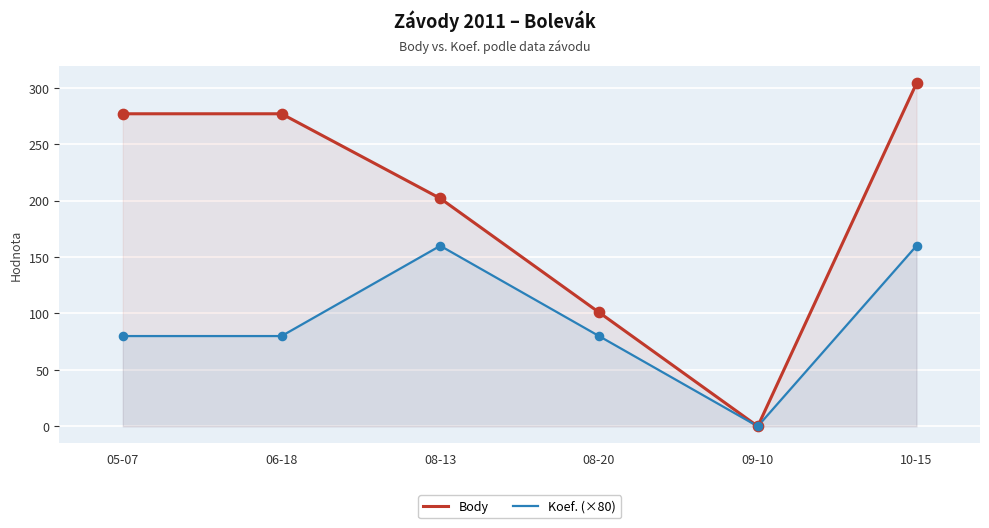

What is the total value across all series at 08-20?

181